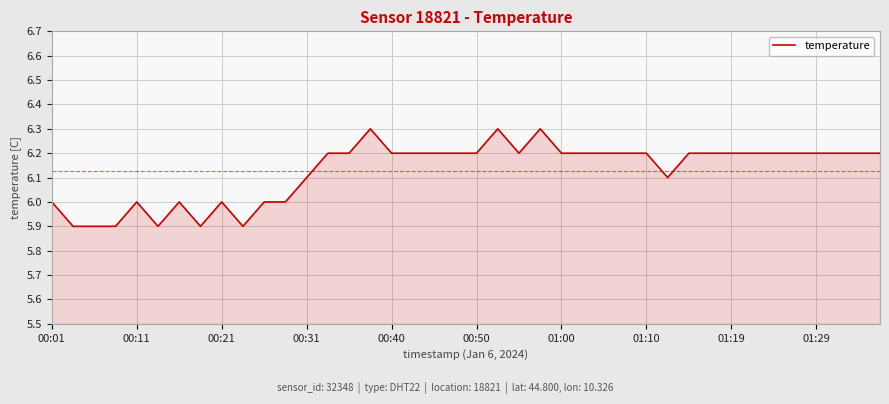

What is the maximum value shown in the chart?

6.3